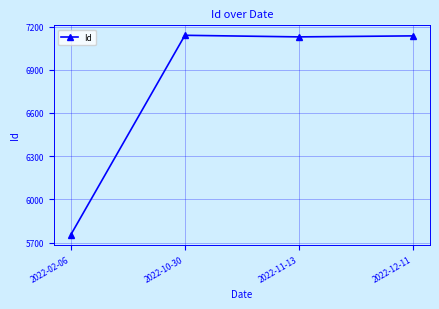

Which has a higher value, 2022-10-30 or 2022-02-06?

2022-10-30